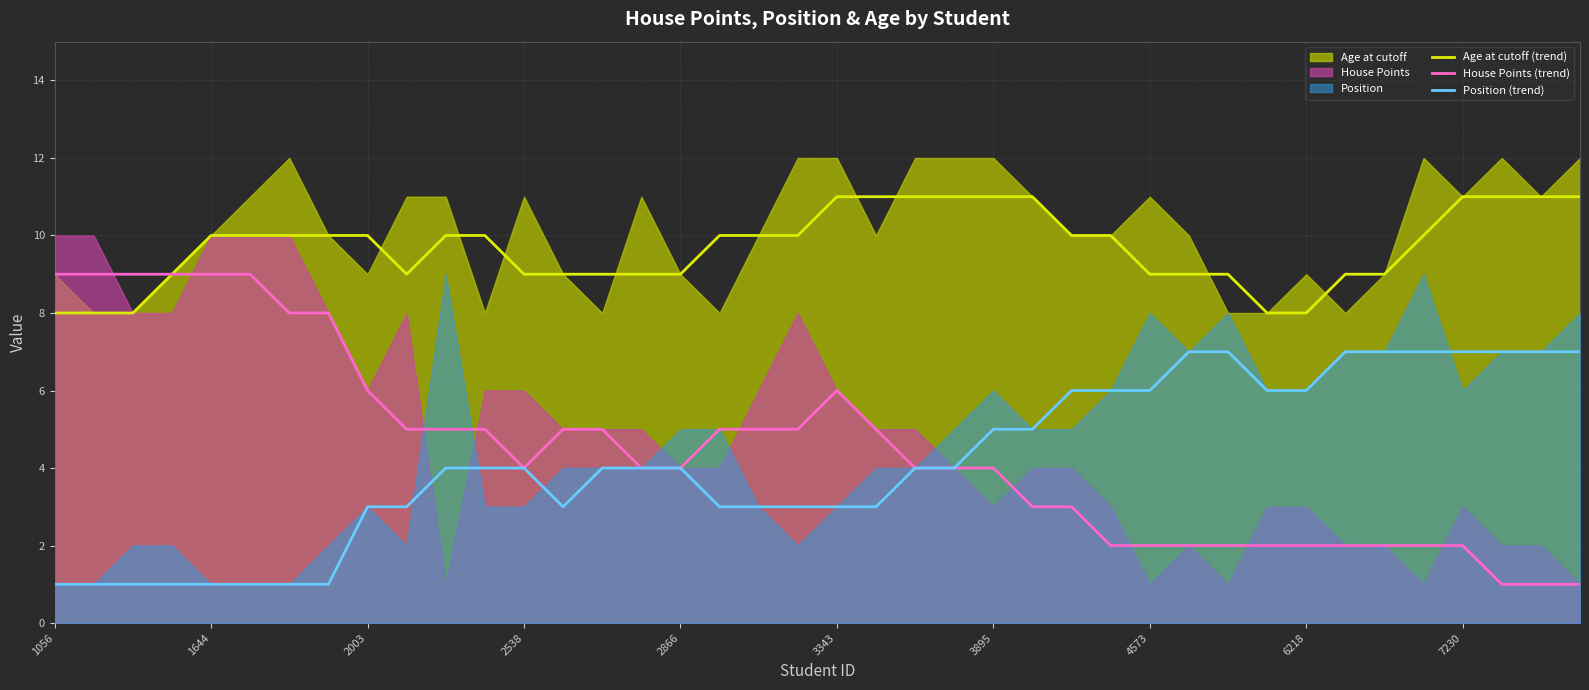

The value of House Points (trend) at 1056 is 15. True or false?

False